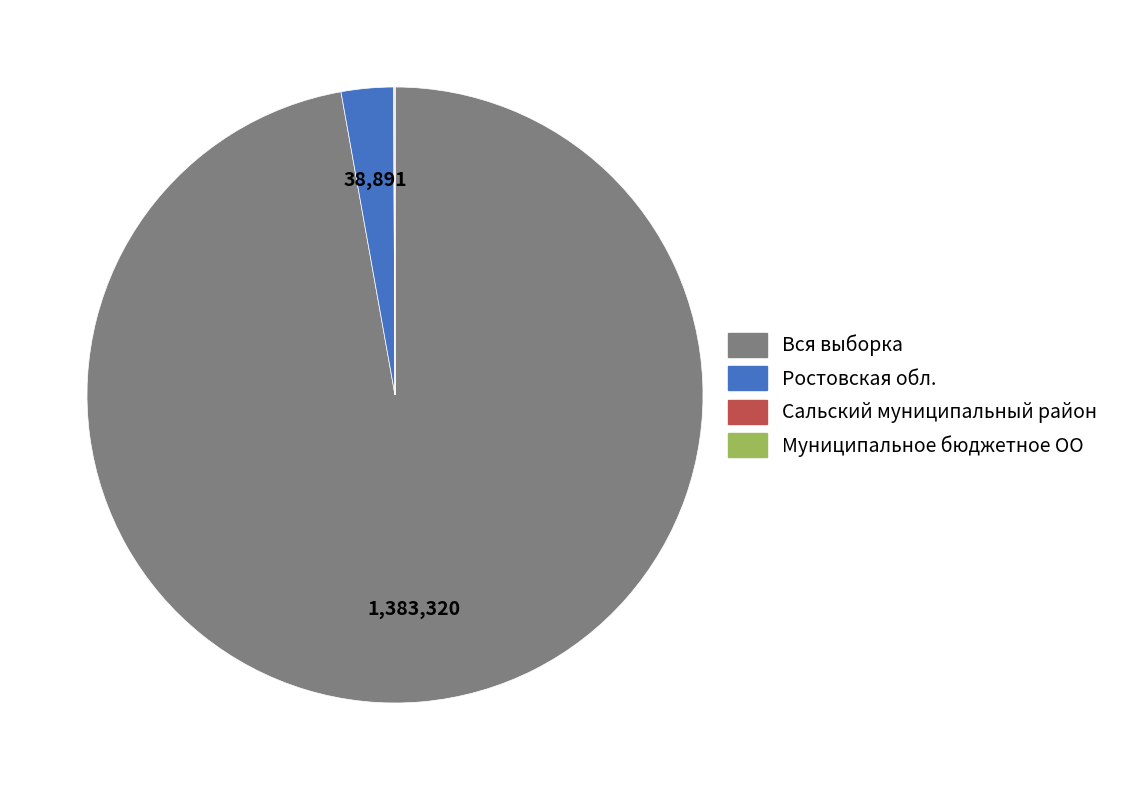

Is it true that Ростовская обл. is 3% of the pie?

True